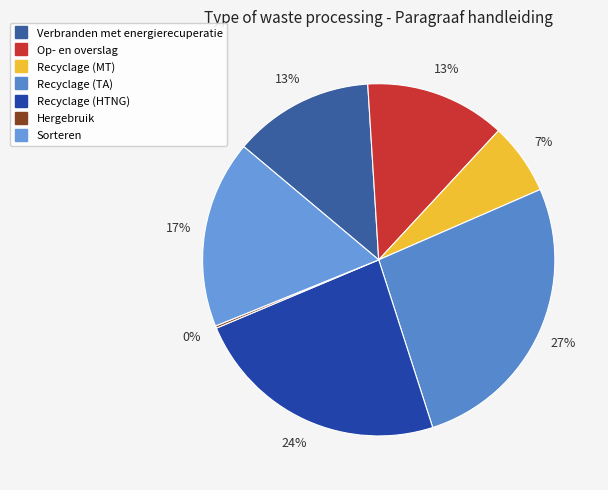

How many slices are in this pie chart?

7